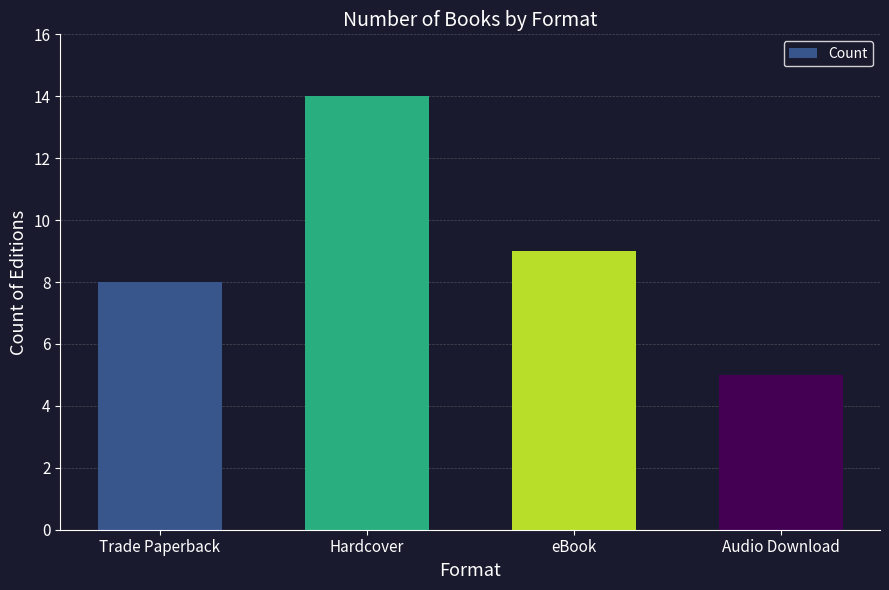

What is the sum of all values?

36